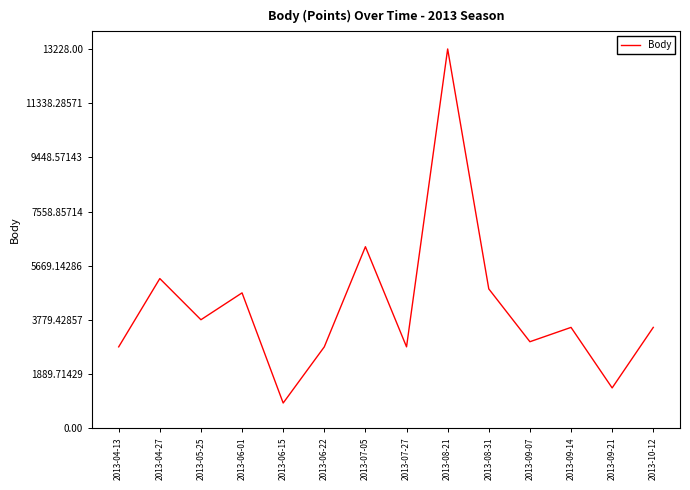

What is the smallest value displayed?

879